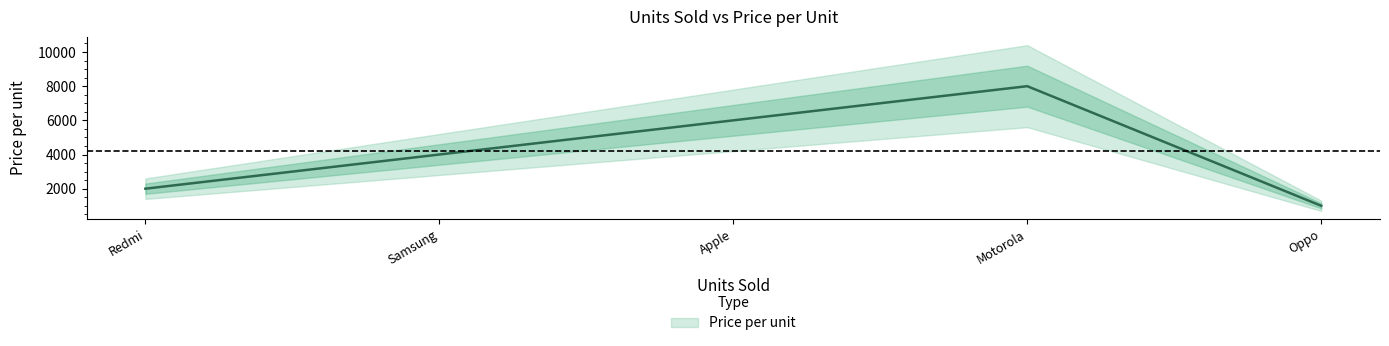

What is the value of the 3rd point from the left?

6000